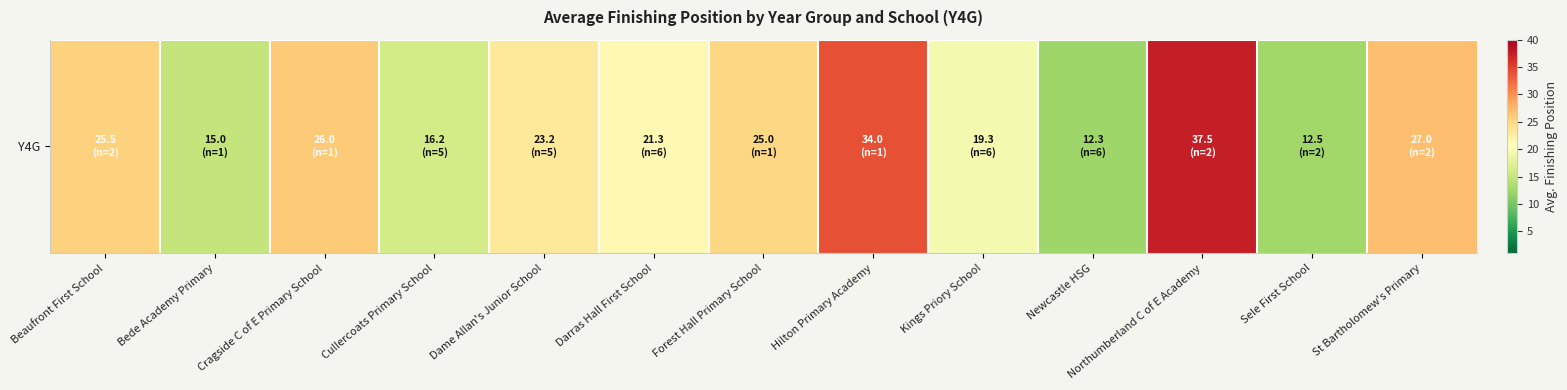

True or false: the data shows 16.9 at Northumberland C of E Academy.

False